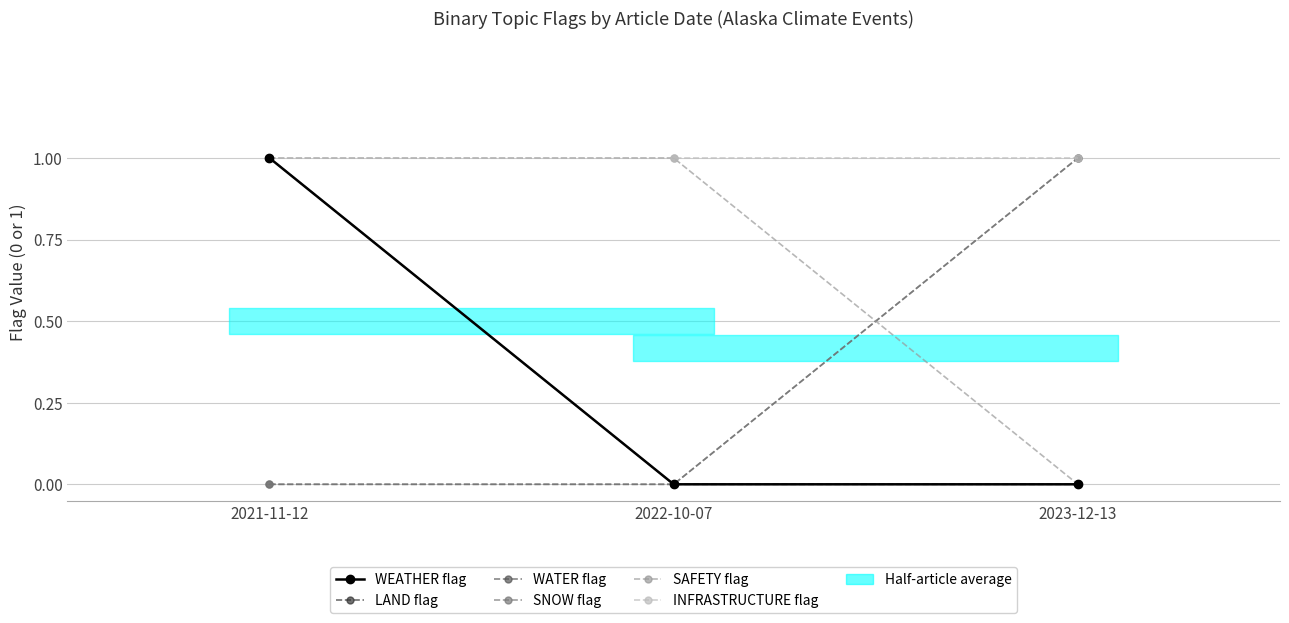

What position from the left is 2023-12-13?

3